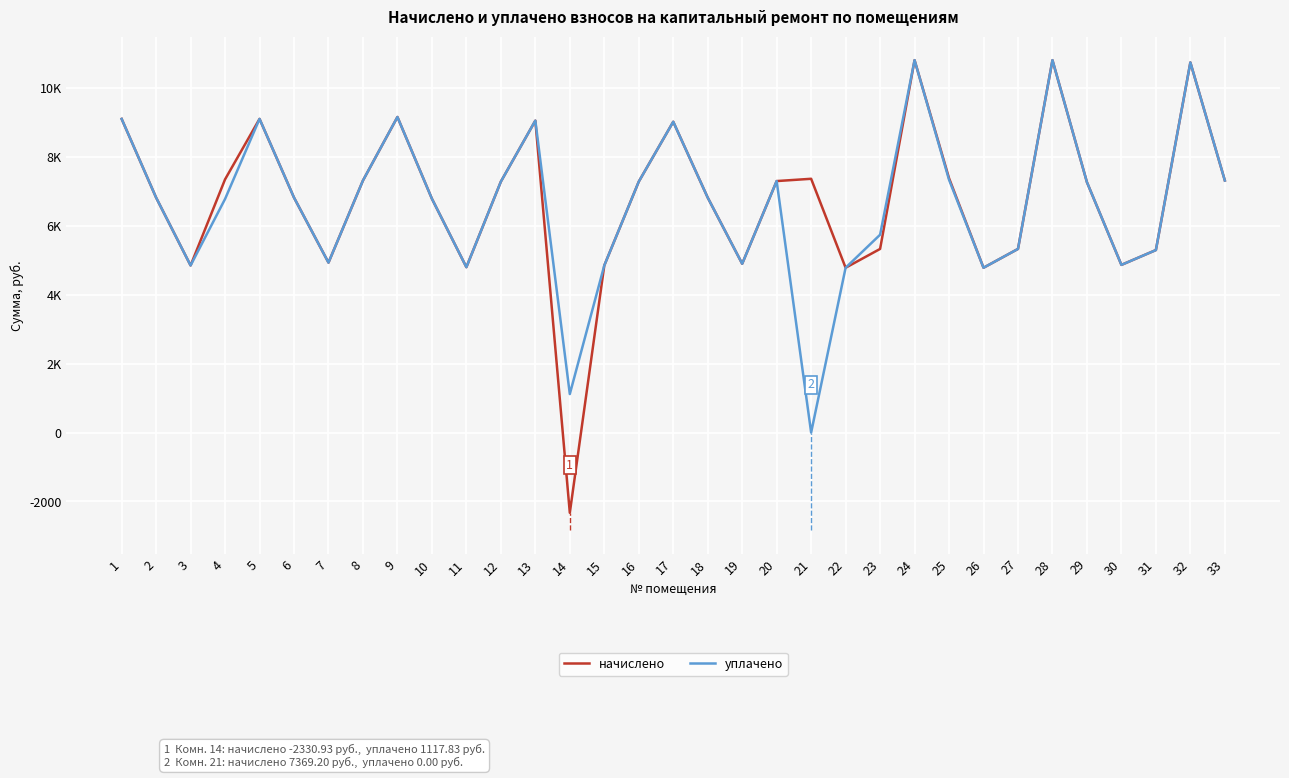

What is the value of the уплачено point at the 27th from the left?

5332.3